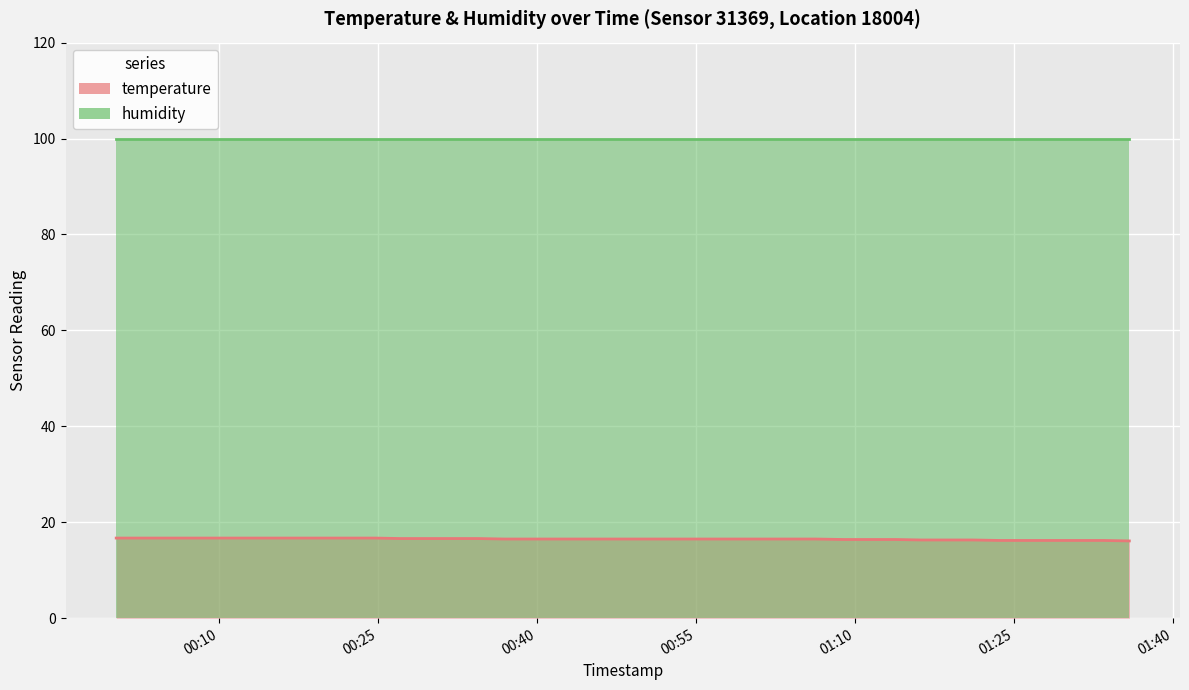

Count the number of categories in the chart.

40